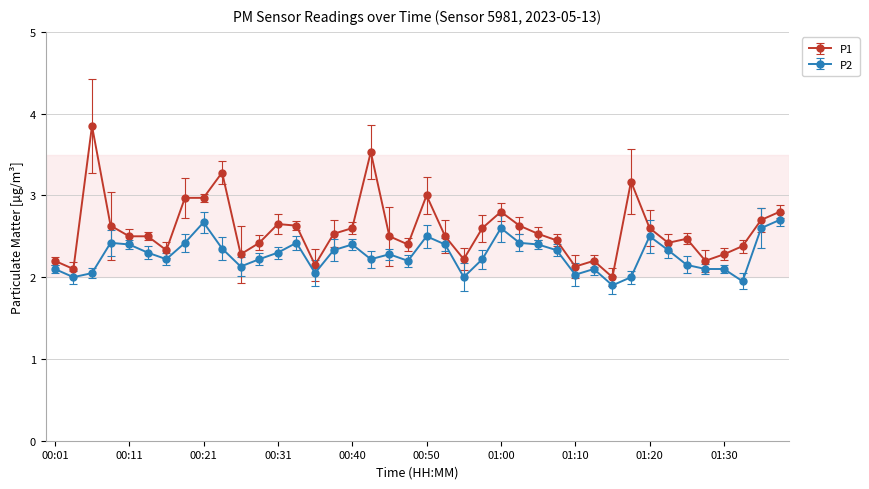

What is the value of the P2 point at the 29th from the left?

2.0